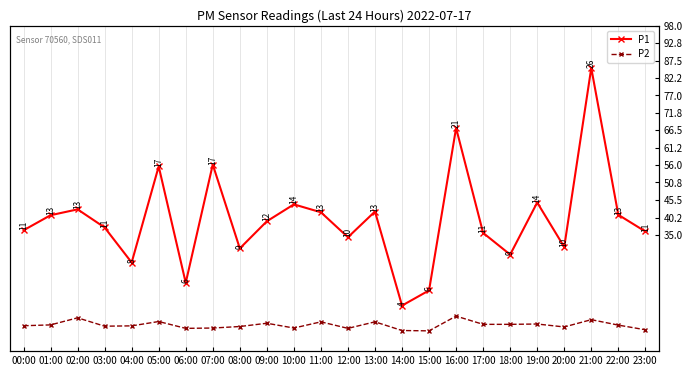

Where does the P2 series first go above 2?

00:00